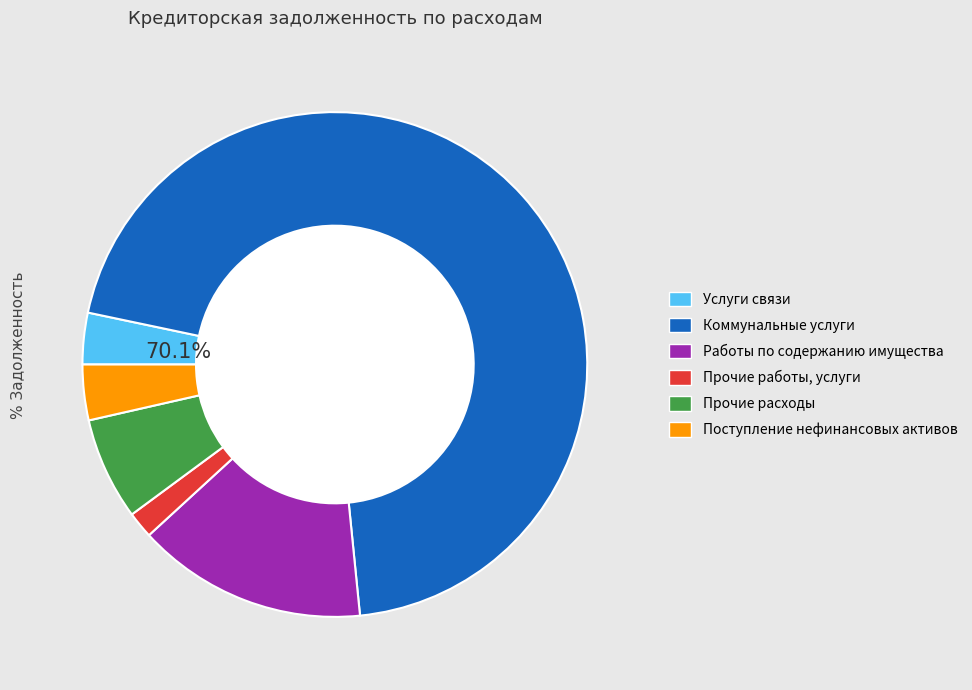

Which slice is the largest?

Коммунальные услуги